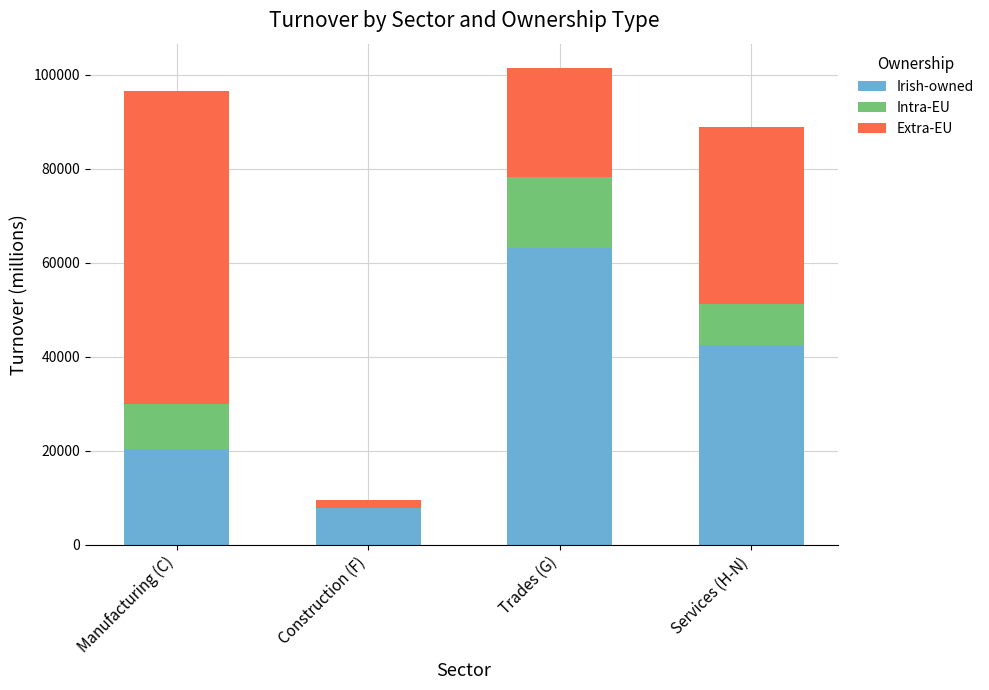

At which label is Irish-owned closest to 35464?

Services (H-N)